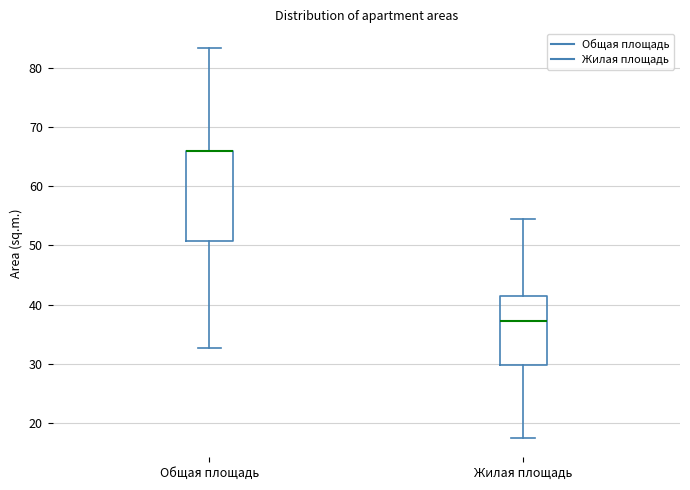

Reading left to right, transcribe this box plot: for each box, give where its median line is, the range the box spans, and where its two whiskers end, as read against the y-axis. The values are not printed on the chart, so give them approximately, as read against the axis.

Общая площадь: median 66 (drawn on the box's upper edge), box 51 to 66, whiskers 33 to 83
Жилая площадь: median 37, box 30 to 41, whiskers 18 to 55